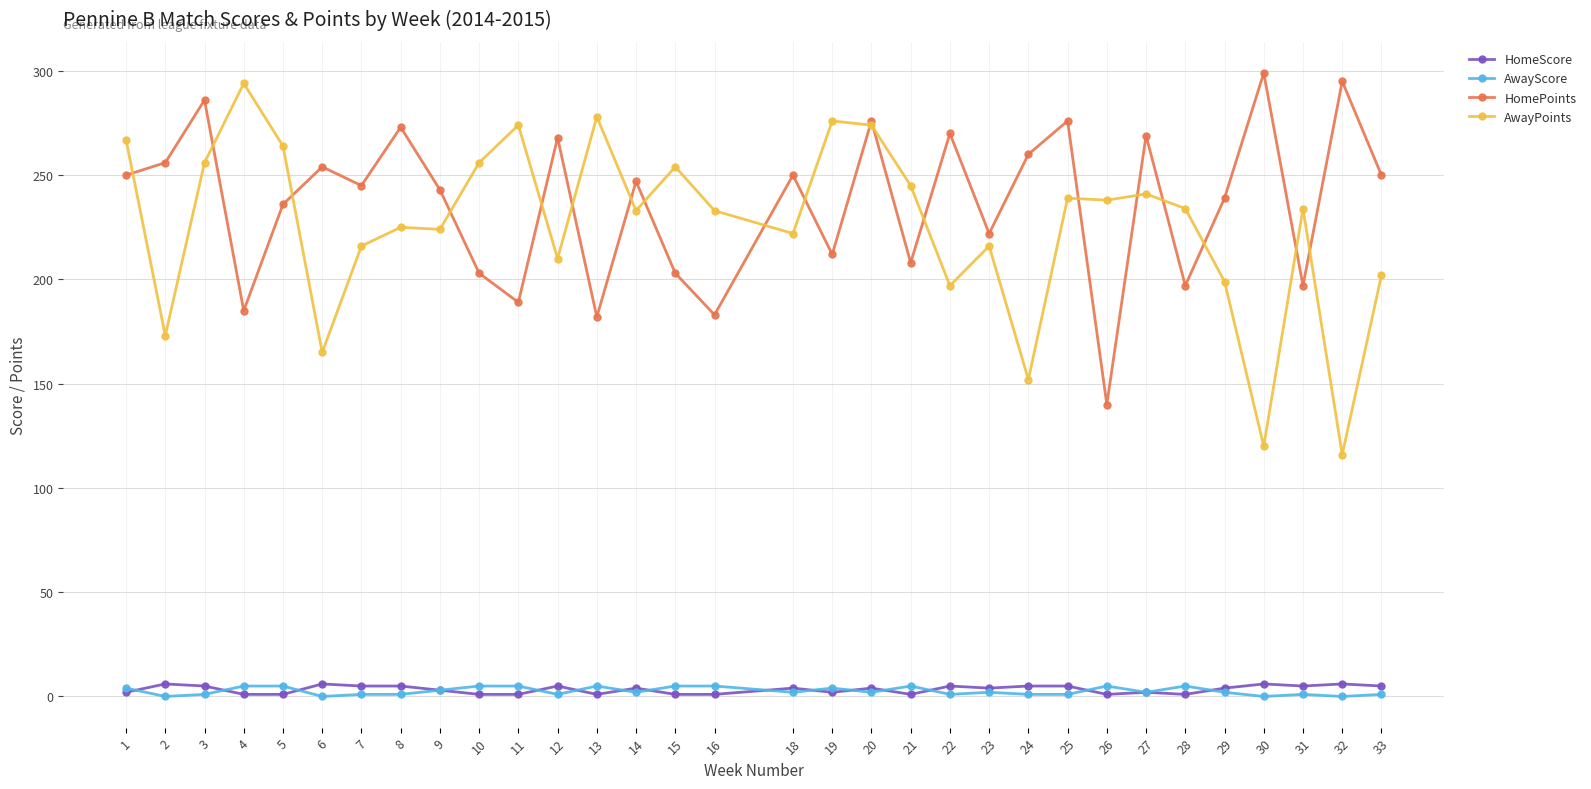

Which series has the widest spread of values?

AwayPoints